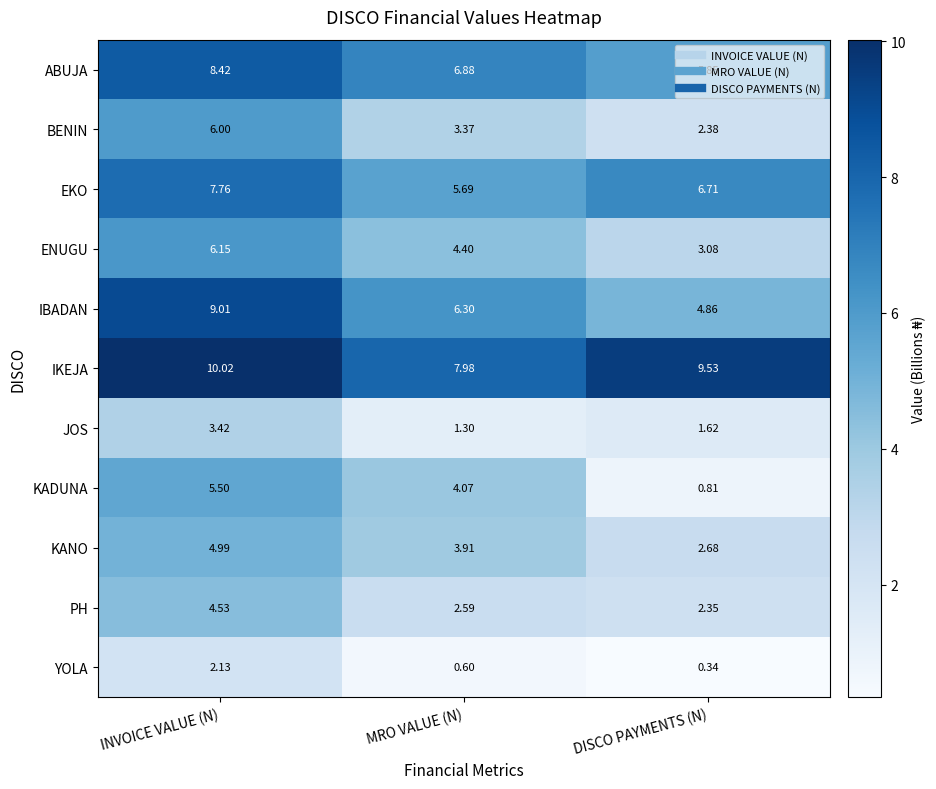

Rank the series by their maximum value, from highest to lowest.

IKEJA, IBADAN, ABUJA, EKO, ENUGU, BENIN, KADUNA, KANO, PH, JOS, YOLA